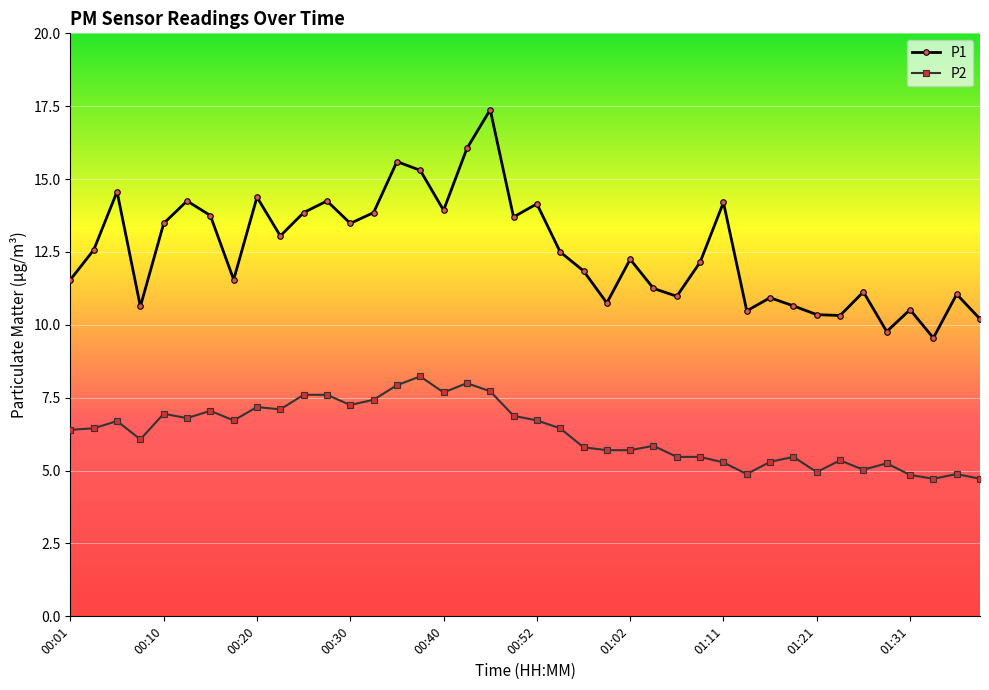

True or false: P2 and P1 cross at least once.

False